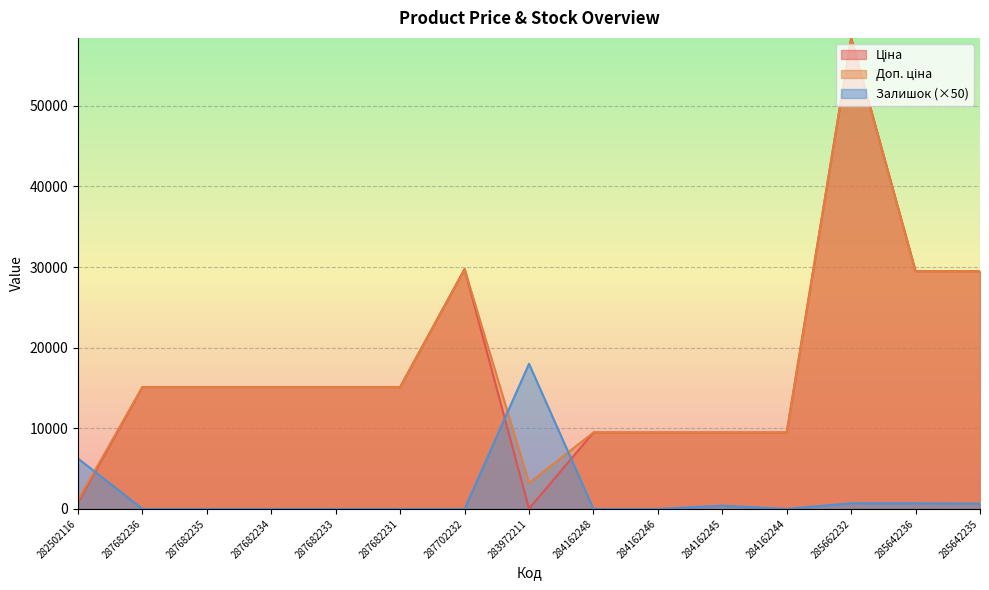

Between 287682234 and 287682233, which series saw the biggest shift?

Ціна